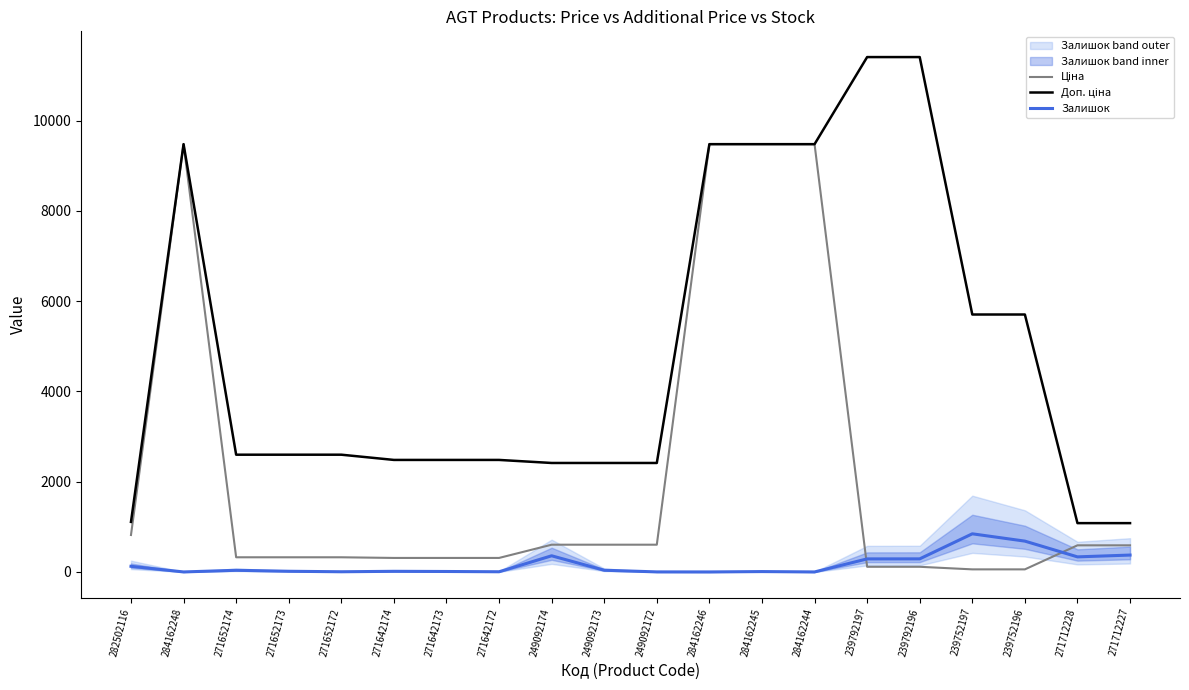

Reading left to right, what are all the values shown in this chart?

Ціна: 818.5	9480.1	324.8	324.8	324.8	310.3	310.3	310.3	603.7	603.7	603.7	9480.1	9480.1	9480.1	114.1	114.1	57.0	57.0	589.9	589.9
Доп. ціна: 1109.2	9480.1	2598.3	2598.3	2598.3	2482.4	2482.4	2482.4	2414.8	2414.8	2414.8	9480.1	9480.1	9480.1	11410.0	11410.0	5705.0	5705.0	1081.7	1081.7
Залишок: 125.0	0.0	37.0	15.0	4.0	14.0	10.0	4.0	358.0	38.0	1.0	0.0	8.0	0.0	289.0	290.0	845.0	683.0	334.0	374.0